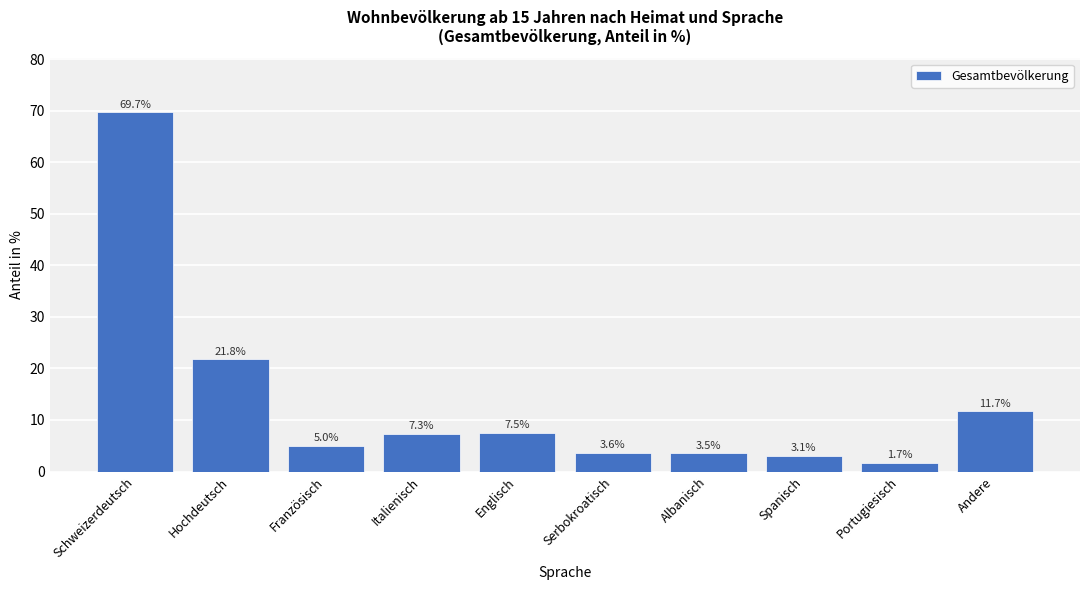

Reading right to left, extract all data points from this chart.

Andere=11.7	Portugiesisch=1.7	Spanisch=3.1	Albanisch=3.5	Serbokroatisch=3.6	Englisch=7.5	Italienisch=7.3	Französisch=5.0	Hochdeutsch=21.8	Schweizerdeutsch=69.7